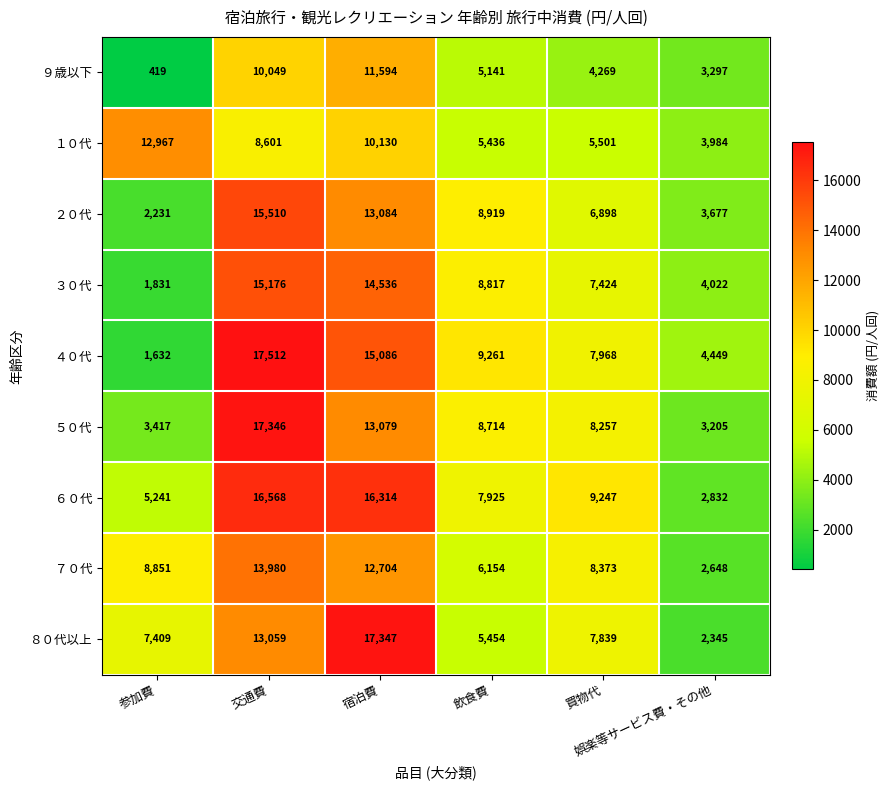

List the series in order of their peak value, highest first.

４０代, ８０代以上, ５０代, ６０代, ２０代, ３０代, ７０代, １０代, ９歳以下